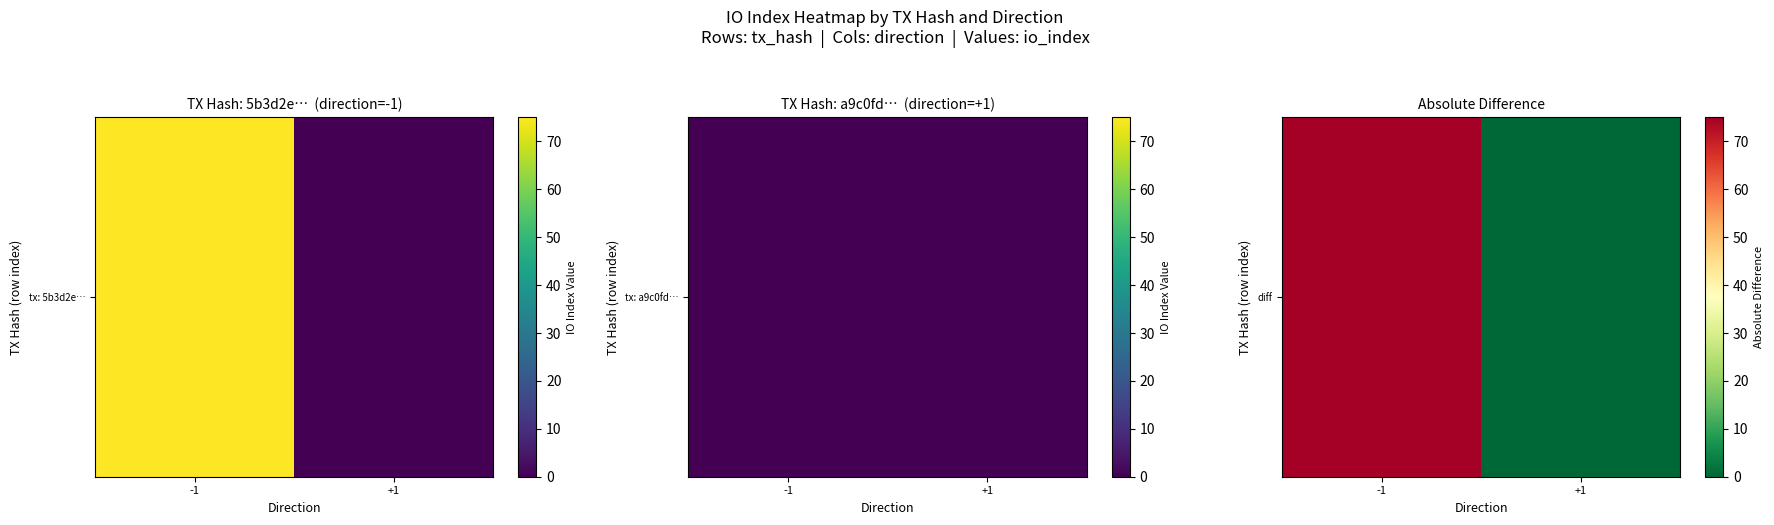

True or false: the data shows 0 at +1.

True